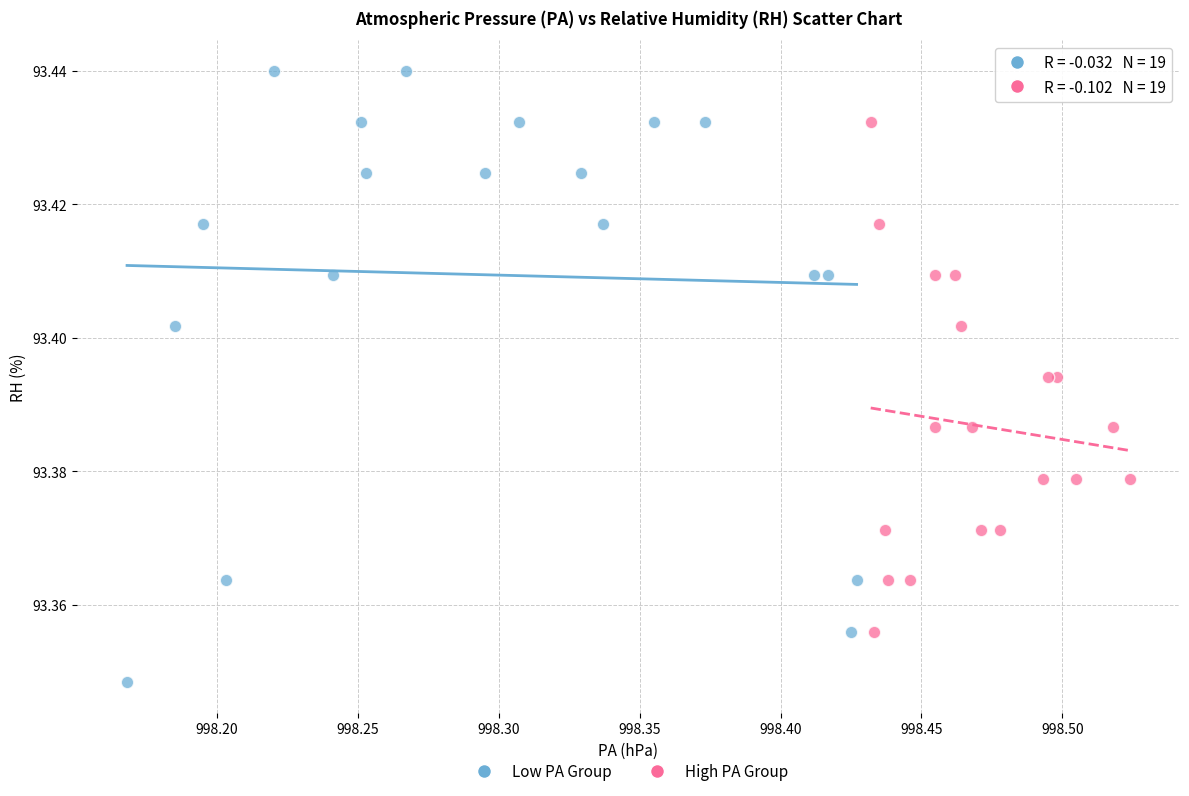

Which series reaches the maximum Y coordinate?

Low PA Group